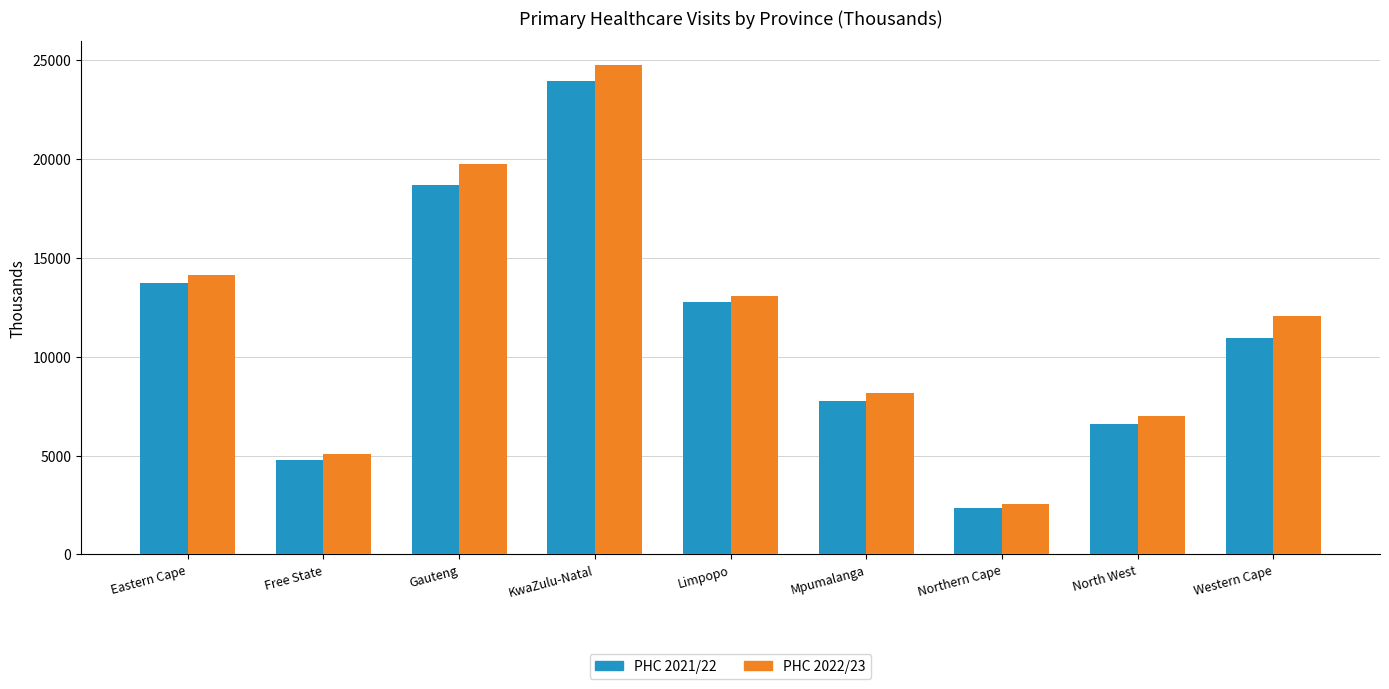

What is the sum of the PHC 2021/22 values at Limpopo and Gauteng?

31400.5